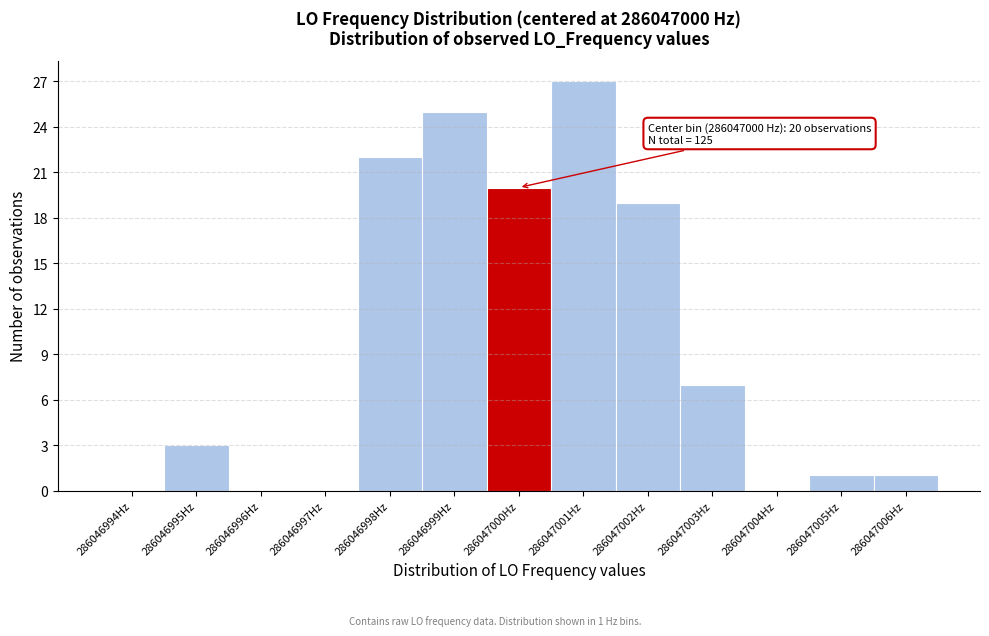

Reading right to left, what are all the values shown in this chart?

286047006Hz=1	286047005Hz=1	286047004Hz=0	286047003Hz=7	286047002Hz=19	286047001Hz=27	286047000Hz=20	286046999Hz=25	286046998Hz=22	286046997Hz=0	286046996Hz=0	286046995Hz=3	286046994Hz=0